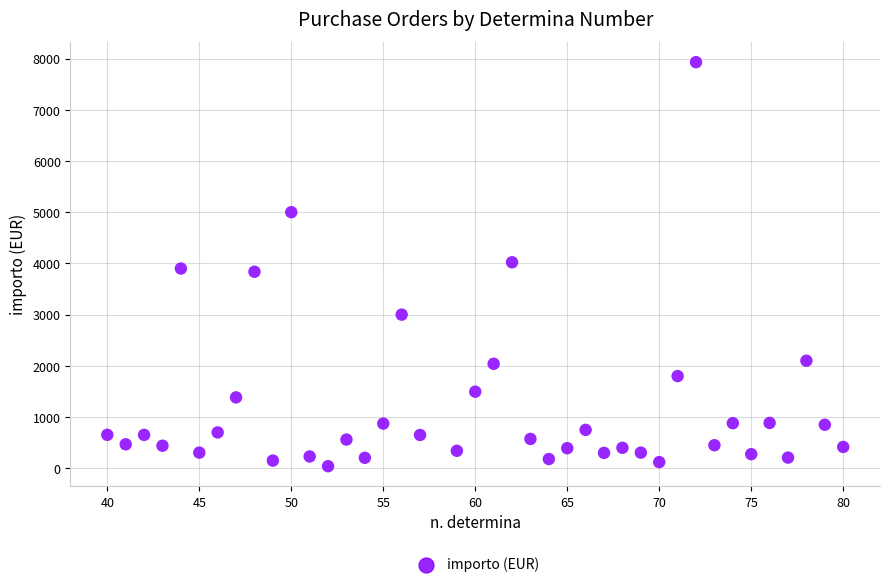

What is the range of Y values (max minus min)?

7890.3